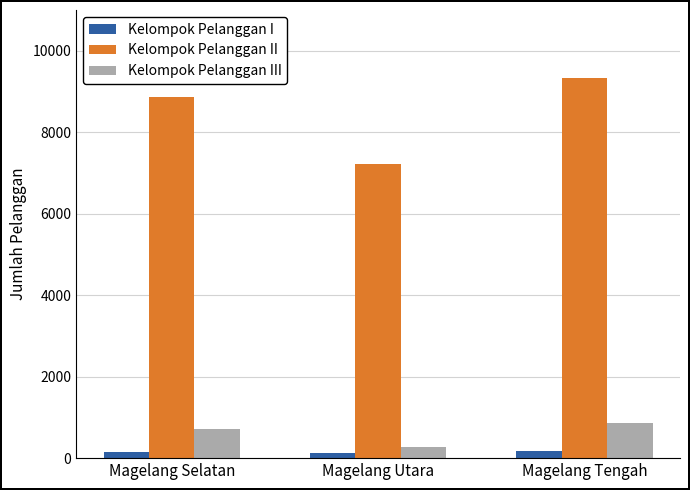

What is the label of the 3rd bar from the right?

Magelang Selatan